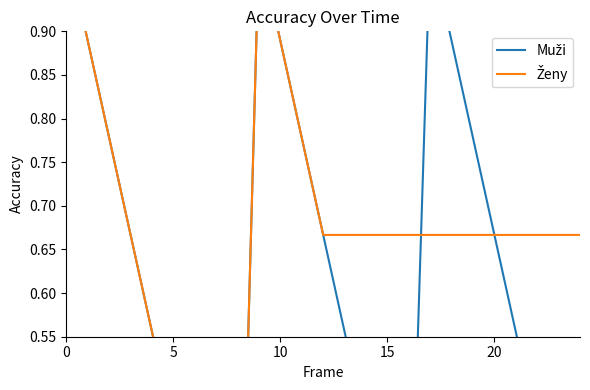

Which series has the largest range (max minus min)?

Muži